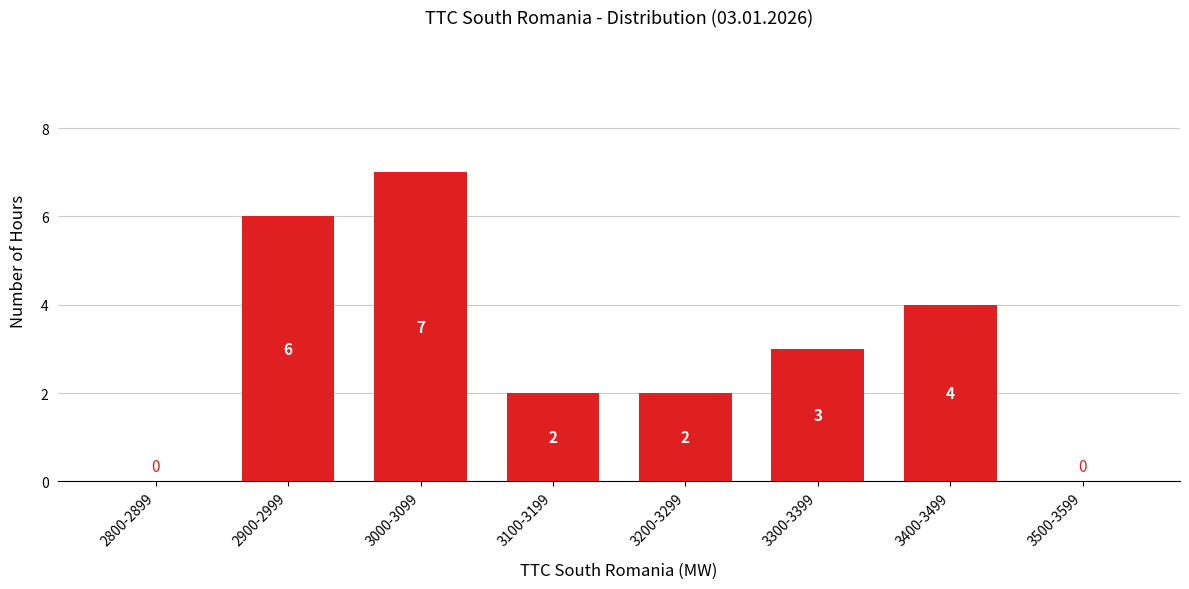

Reading left to right, what are all the values shown in this chart?

2800-2899=0	2900-2999=6	3000-3099=7	3100-3199=2	3200-3299=2	3300-3399=3	3400-3499=4	3500-3599=0